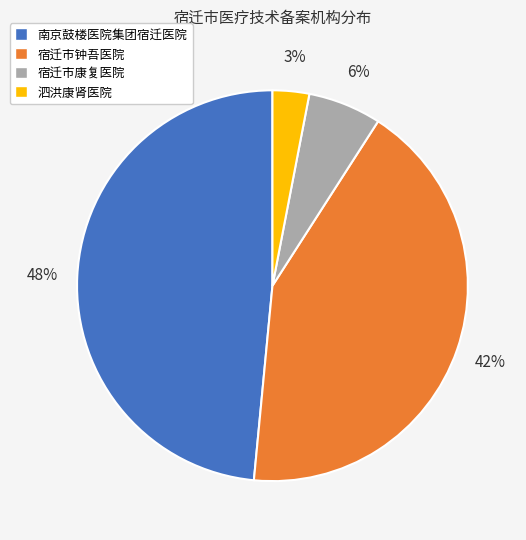

Approximately how many times larger is the value at 宿迁市钟吾医院 compared to 泗洪康肾医院?

14.0